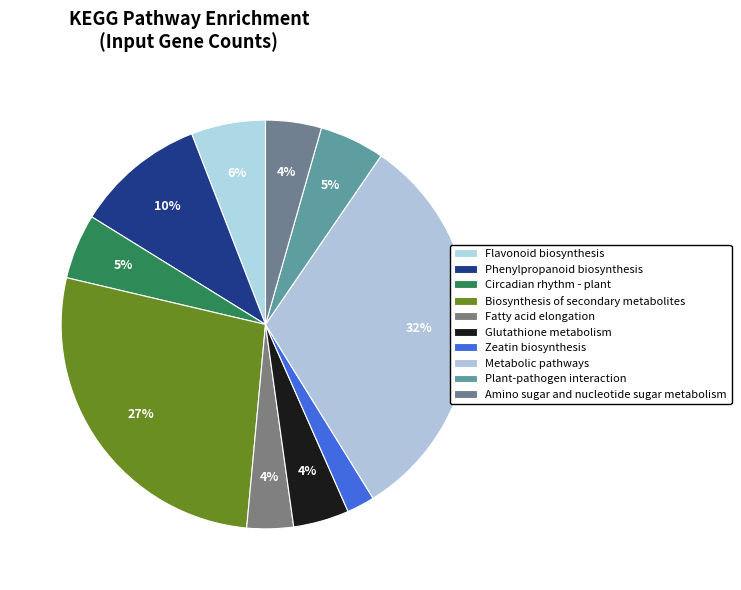

The Flavonoid biosynthesis slice represents 12% of the pie. True or false?

False